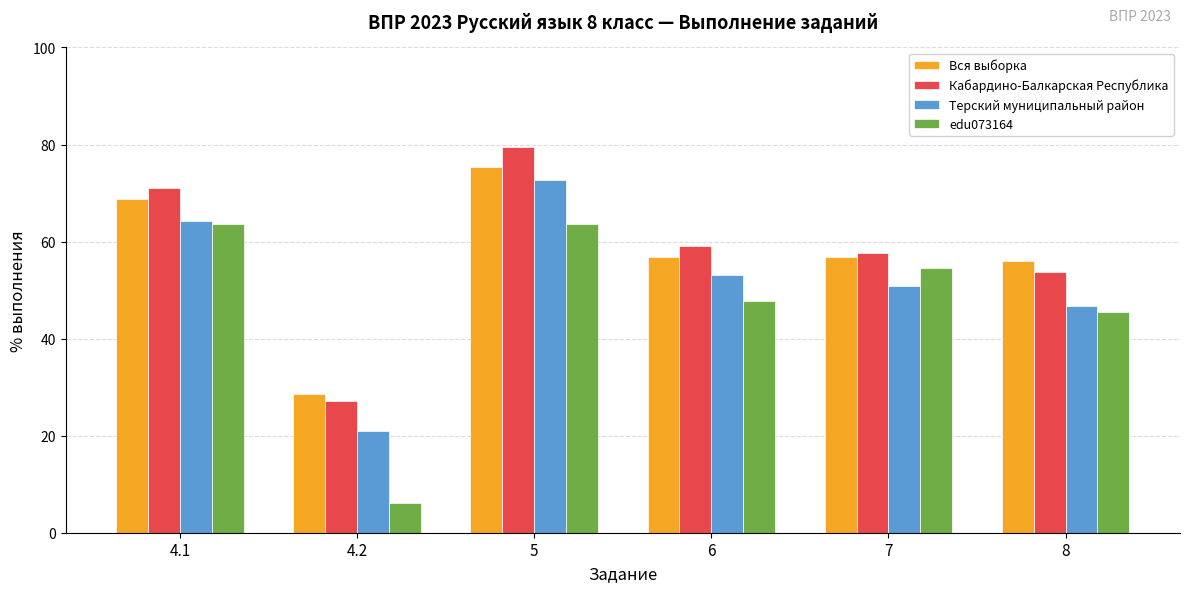

What is the sum of all edu073164 values?

281.1